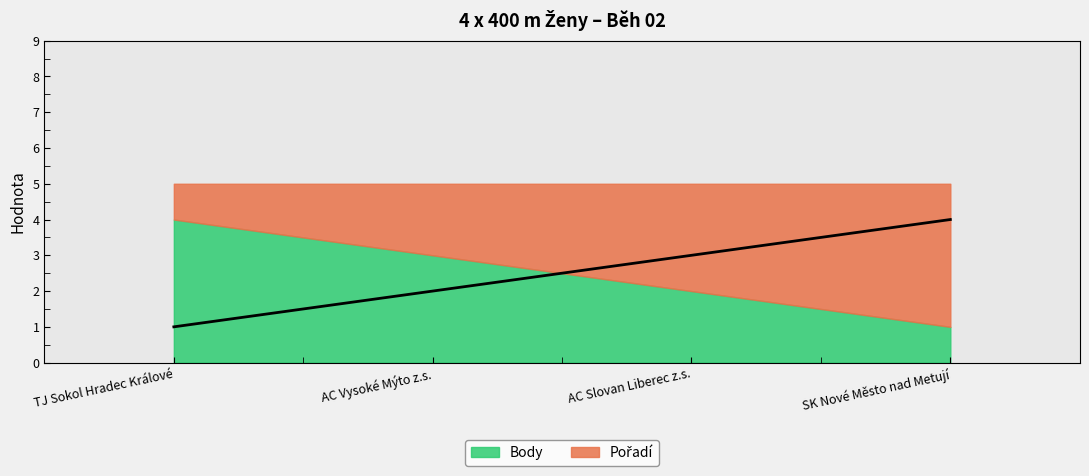

Rank the categories by value from lowest to highest.

TJ Sokol Hradec Králové, AC Vysoké Mýto z.s., AC Slovan Liberec z.s., SK Nové Město nad Metují